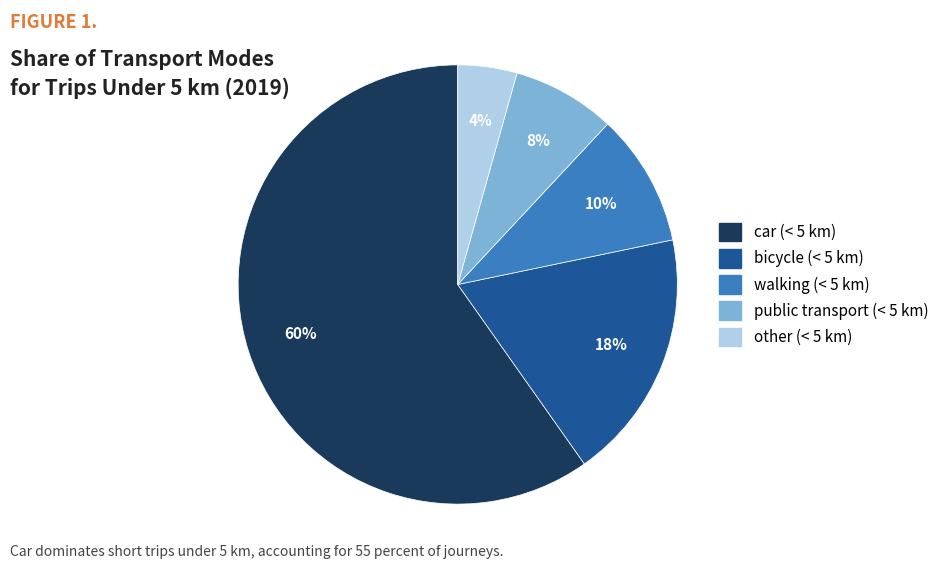

Count the number of slices in the pie.

5